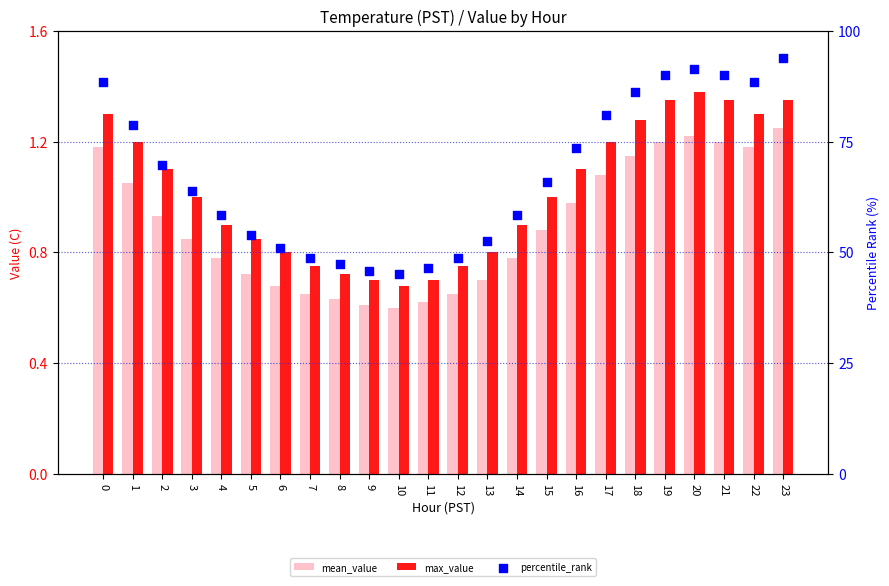

Which series has the largest total across all categories?

percentile_rank